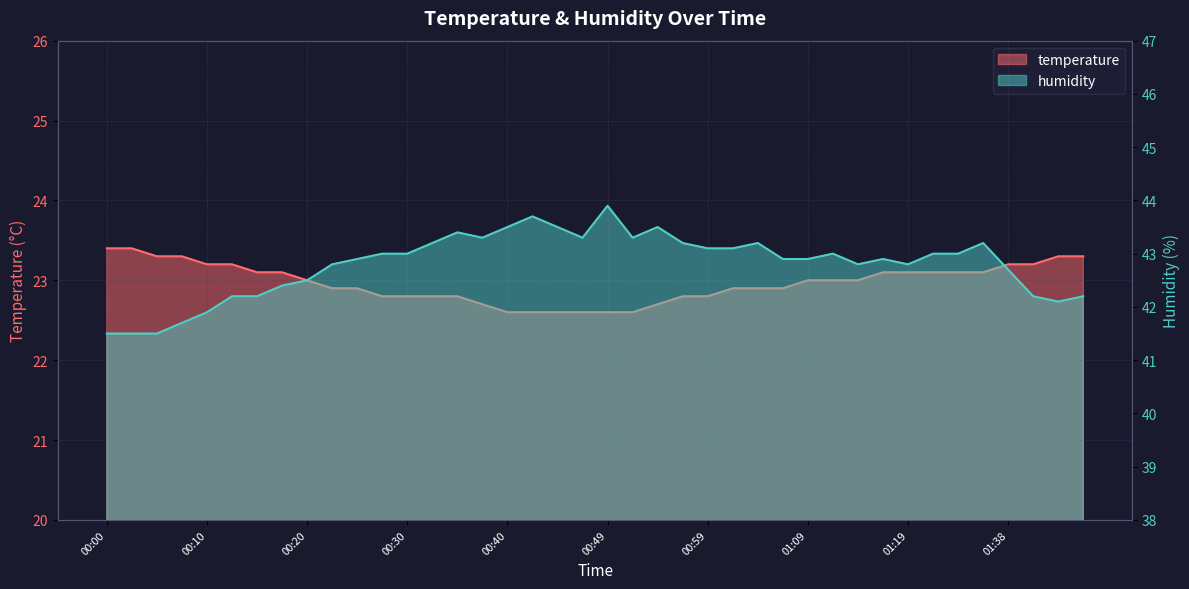

The value of humidity at 00:52 is 72.0. True or false?

False